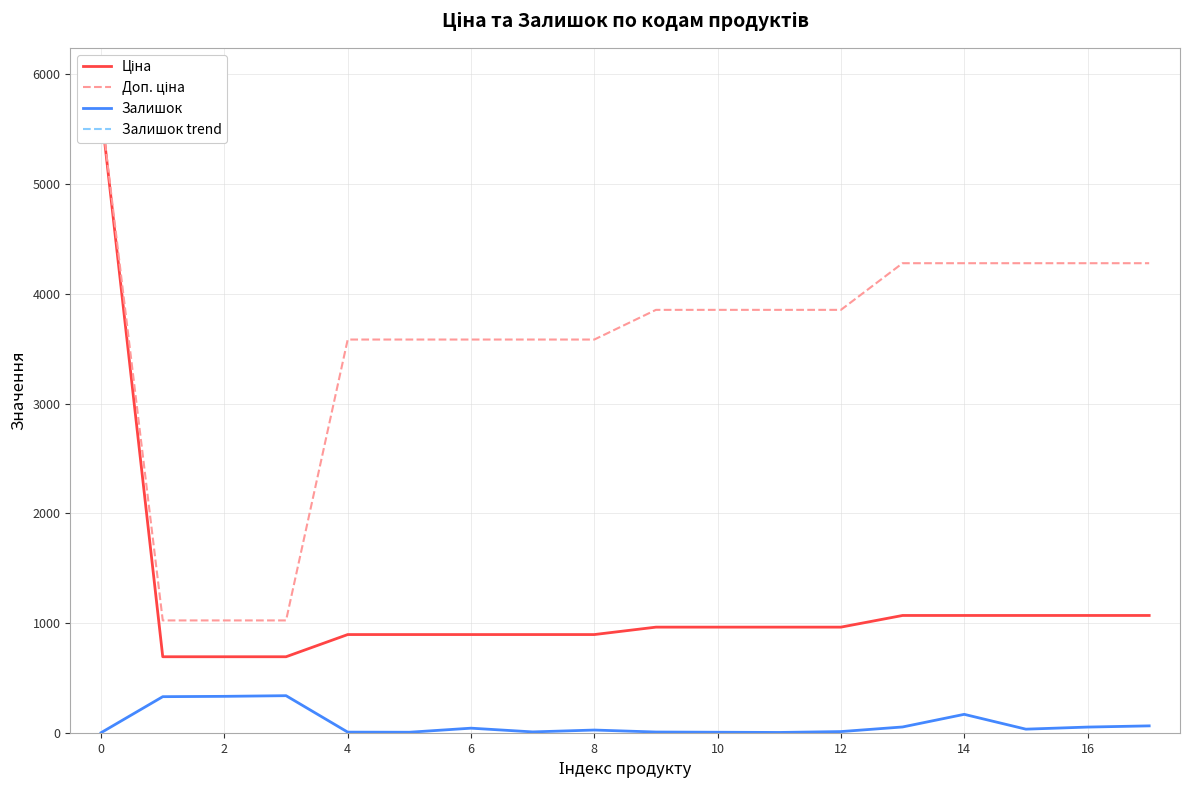

What is the highest value of the Залишок series?

339